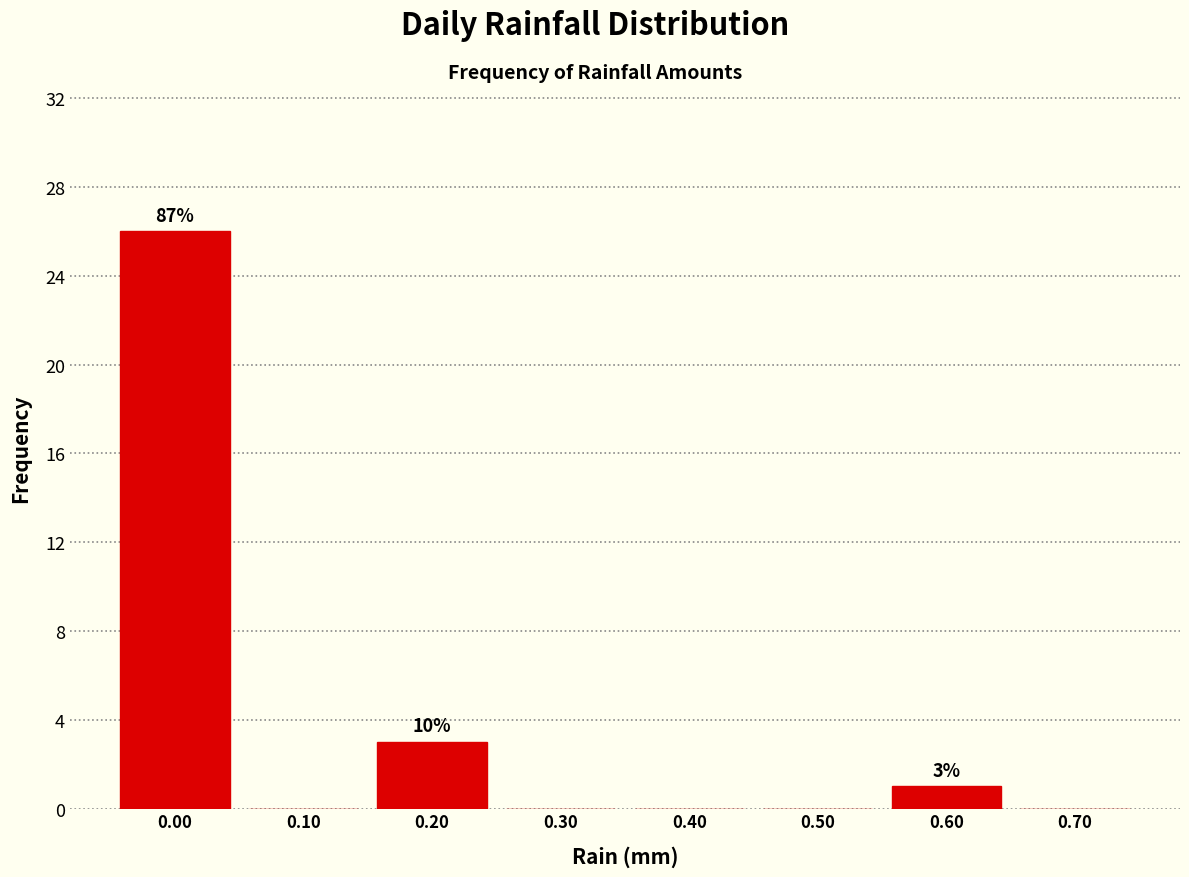

Which range on the x-axis has the tallest bar?

-0.05 to 0.05